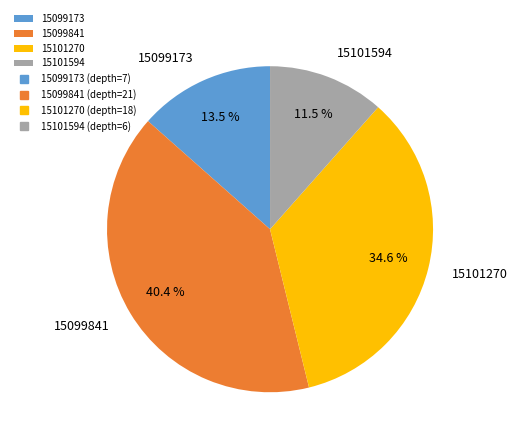

What percentage do 15101594 and 15099173 together represent?

25.0%